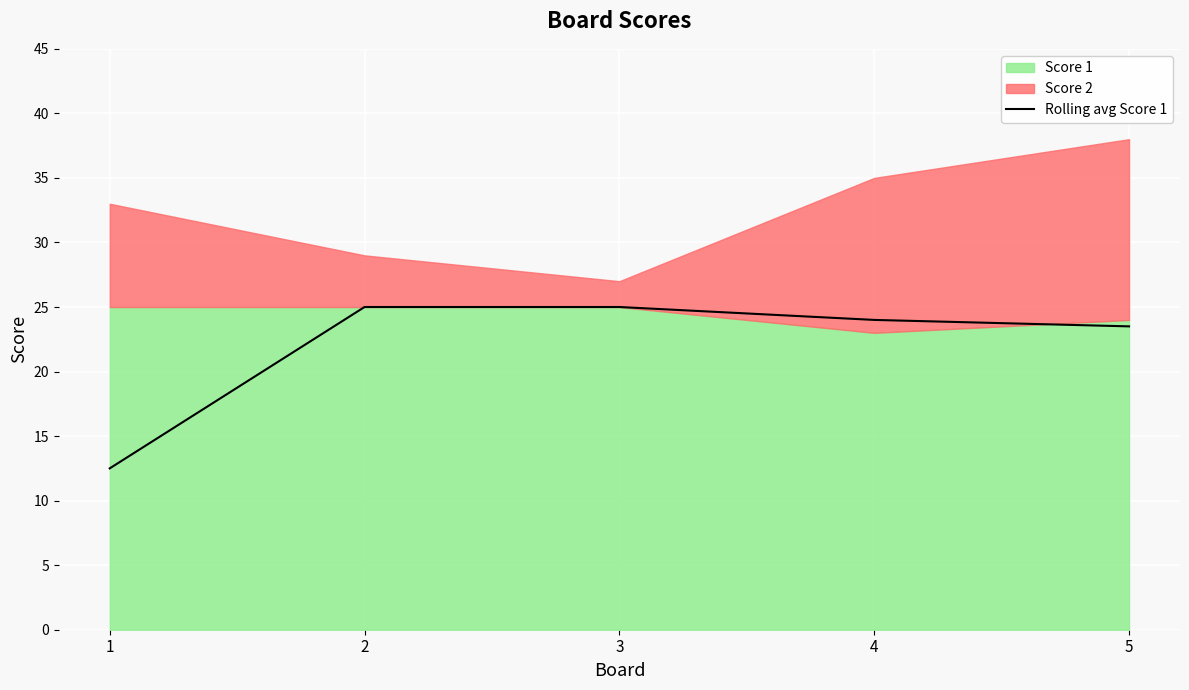

The value of Rolling avg Score 1 at 2 is 17.0. True or false?

False